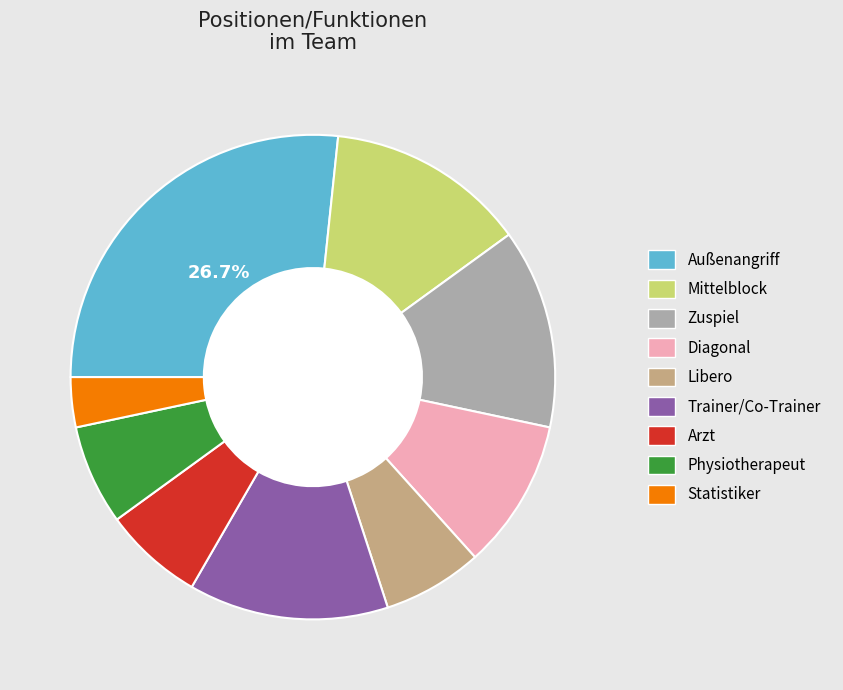

Is it true that Libero is 14% of the pie?

False